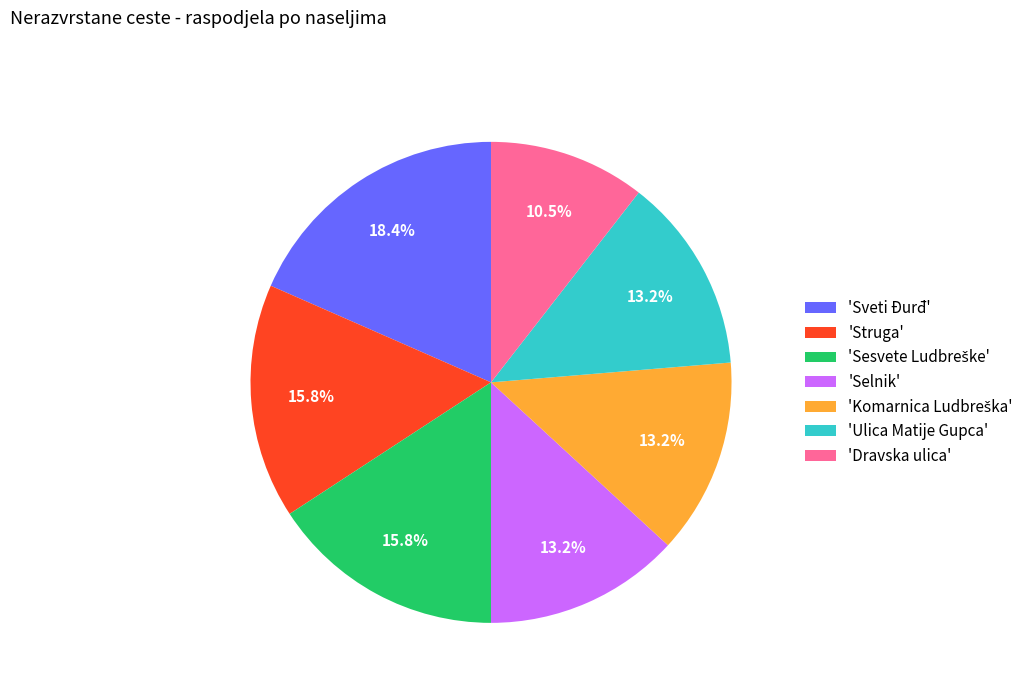

Which slice is the smallest?

'Dravska ulica'